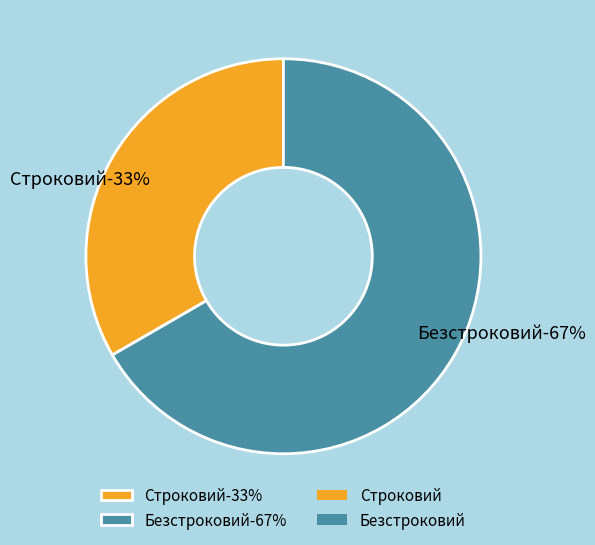

Combined, what portion of the pie is Безстроковий and Строковий?

100.0%